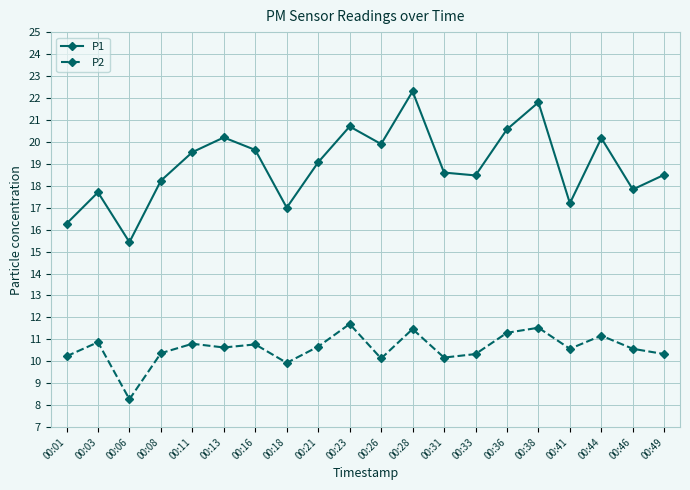

Rank the series at 00:41 from lowest to highest value.

P2, P1